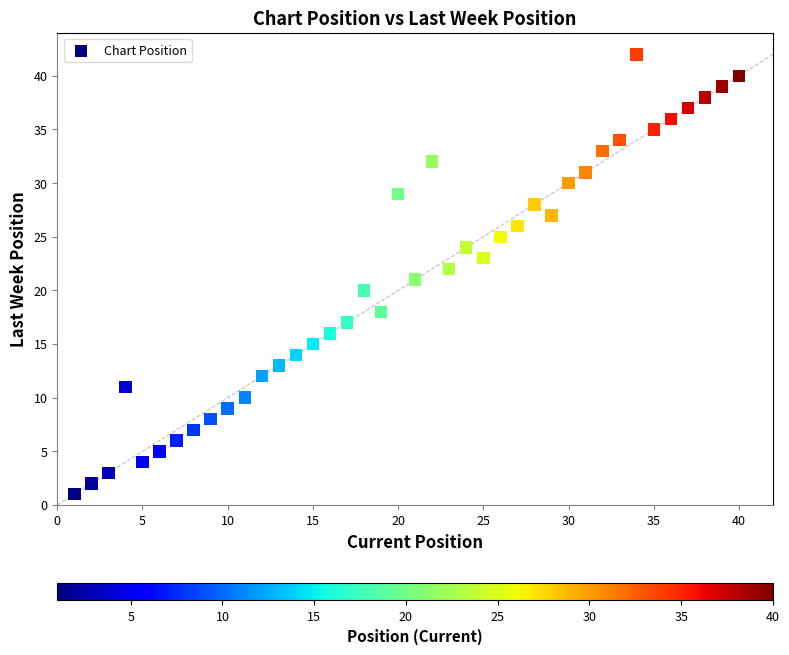

What is the range of Y values (max minus min)?

41